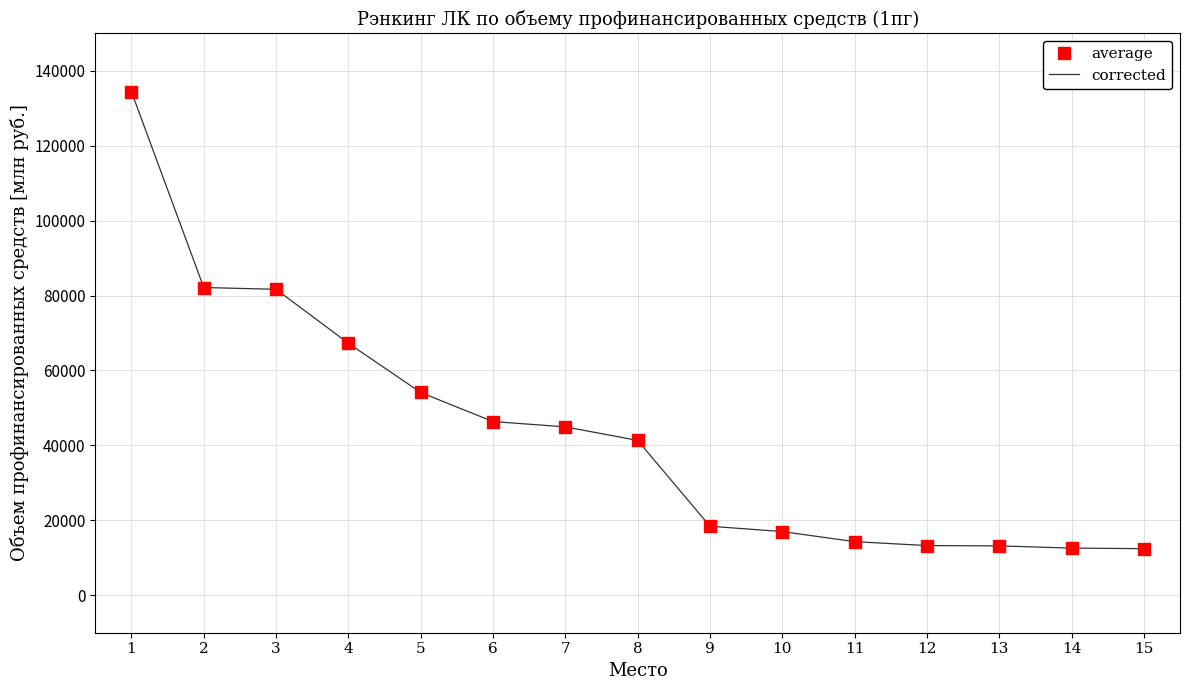

What is the ratio of the value at 7 to the value at 6?

1.0